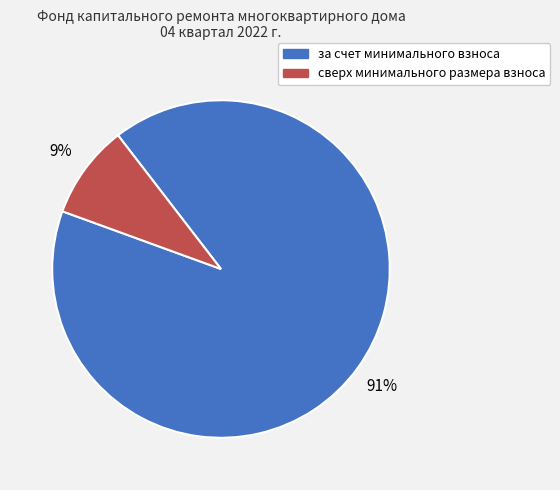

Rank the categories by value from lowest to highest.

сверх минимального размера взноса, за счет минимального взноса